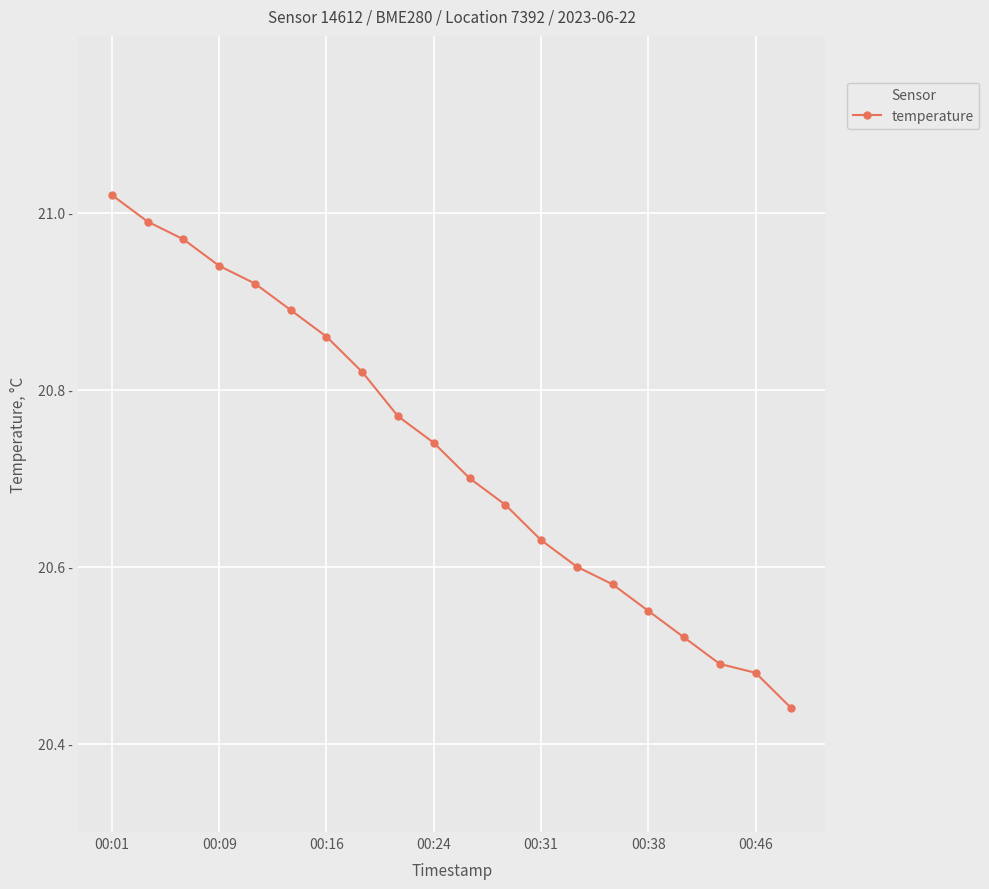

Reading left to right, transcribe all the data shown in this chart.

21.0	21.0	21.0	20.9	20.9	20.9	20.9	20.8	20.8	20.7	20.7	20.7	20.6	20.6	20.6	20.6	20.5	20.5	20.5	20.4